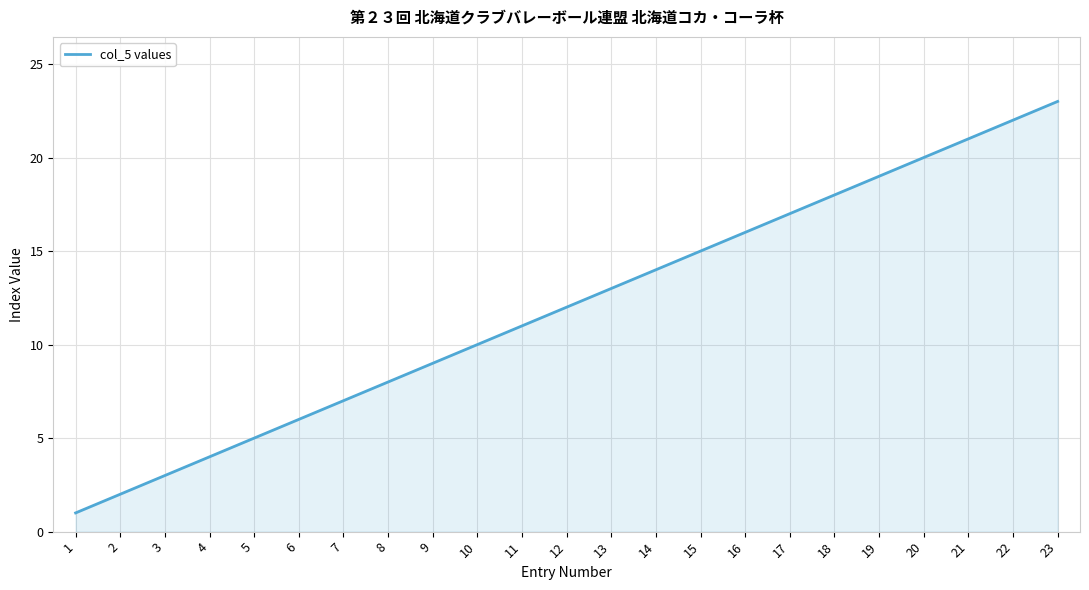

How many lines are shown in the chart?

1